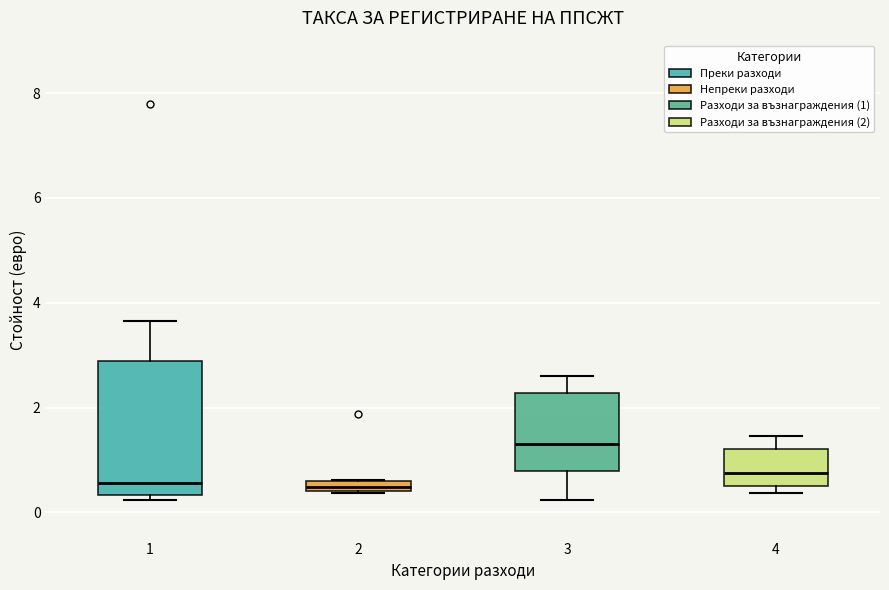

Where is the upper edge of the box at x = 2 on the y-axis? The values are not printed on the chart, so give them approximately, as read against the axis.

0.6